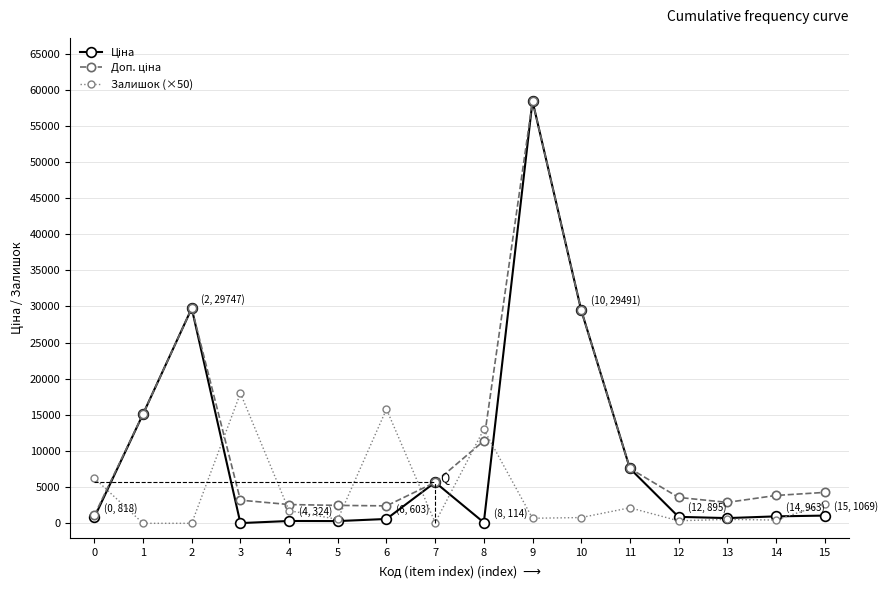

At which category is the sum across all series the highest?

9